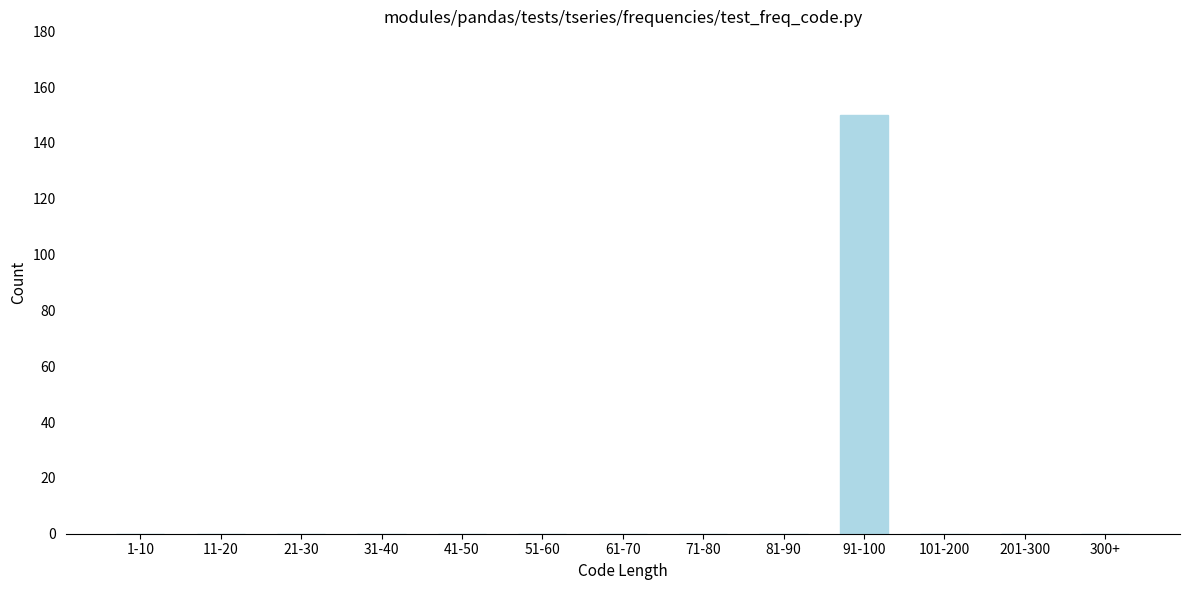

Reading right to left, extract all data points from this chart.

300+=0	201-300=0	101-200=0	91-100=150	81-90=0	71-80=0	61-70=0	51-60=0	41-50=0	31-40=0	21-30=0	11-20=0	1-10=0